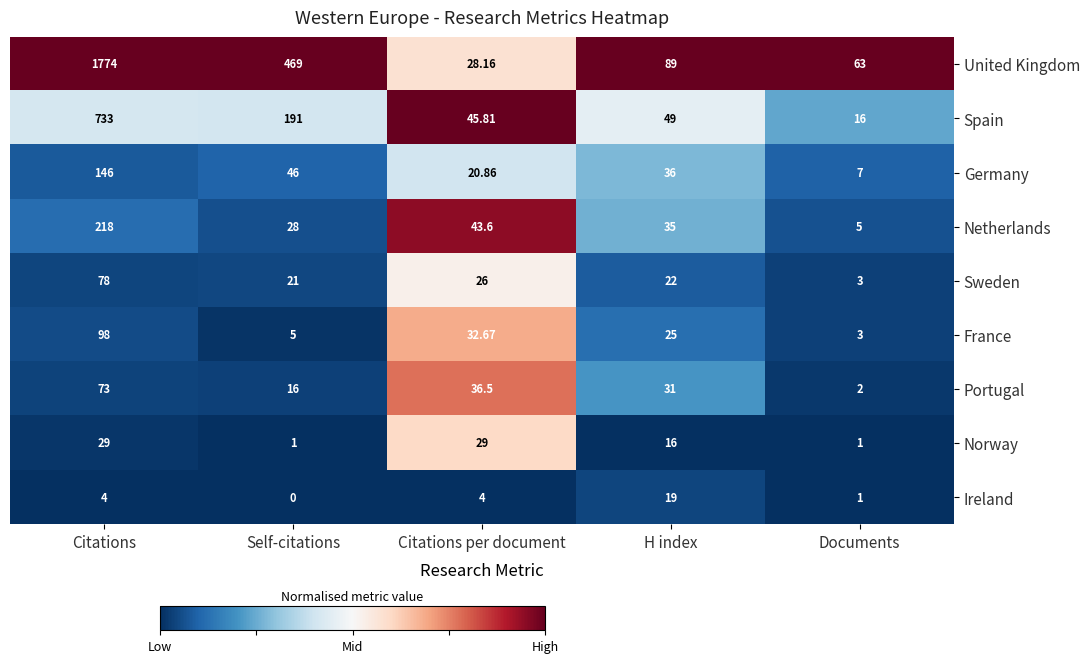

At which category does the chart reach its peak across all series?

Citations